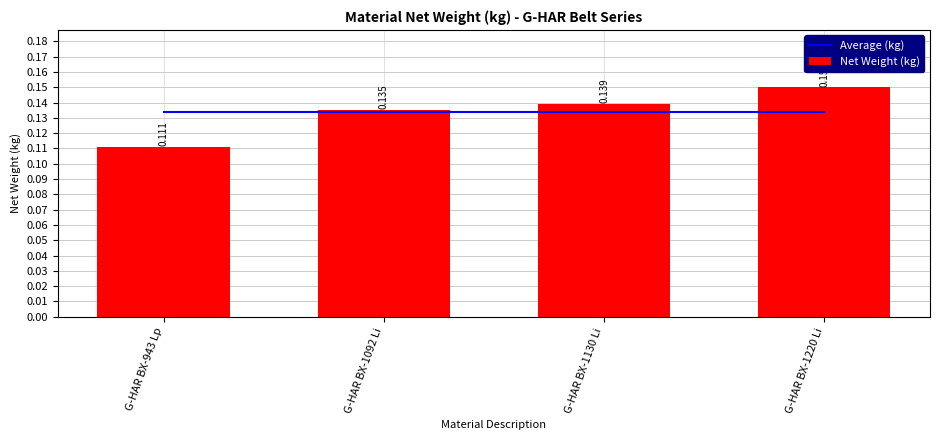

Reading left to right, what are all the values shown in this chart?

Average (kg): G-HAR BX-943 Lp=0.1	G-HAR BX-1092 Li=0.1	G-HAR BX-1130 Li=0.1	G-HAR BX-1220 Li=0.1
Net Weight (kg): G-HAR BX-943 Lp=0.1	G-HAR BX-1092 Li=0.1	G-HAR BX-1130 Li=0.1	G-HAR BX-1220 Li=0.1